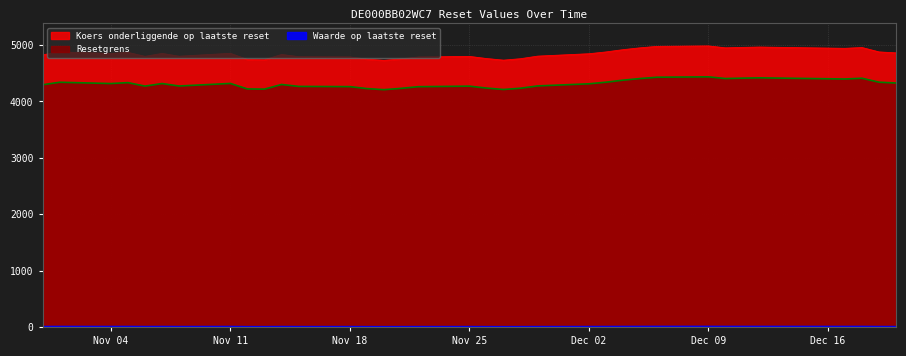

Reading left to right, list all the values displayed in this chart.

Waarde op laatste reset: 11.1	11.4	13.1	12.8	12.9	13.4	13.3	13.1	13.9	13.8	13.2	12.6	11.8	11.2	10.5	9.8	9.4	9.8	10.5	10.4	9.8	9.4	9.8	10.5	10.5	11.2	9.7	9.8	11.9	11.1	12.0	11.1	12.6	12.2	12.8	11.8
Resetgrens: 4327.4	4342.3	4412.0	4398.9	4402.9	4419.3	4413.8	4407.0	4437.1	4430.2	4406.9	4377.9	4341.9	4313.6	4275.9	4235.2	4212.5	4238.2	4271.9	4262.3	4232.7	4209.4	4228.6	4263.4	4267.4	4301.8	4218.9	4222.8	4320.1	4274.5	4318.2	4272.6	4334.6	4318.4	4341.2	4296.6
Koers onderliggende op laatste reset: 4862.3	4879.0	4957.3	4942.6	4947.0	4965.5	4959.4	4951.7	4985.5	4977.8	4951.6	4919.0	4878.5	4846.7	4804.4	4758.6	4733.1	4762.0	4799.9	4789.1	4755.8	4729.7	4751.2	4790.3	4794.9	4833.5	4740.3	4744.7	4854.0	4802.8	4852.0	4800.6	4870.3	4852.1	4877.8	4827.6